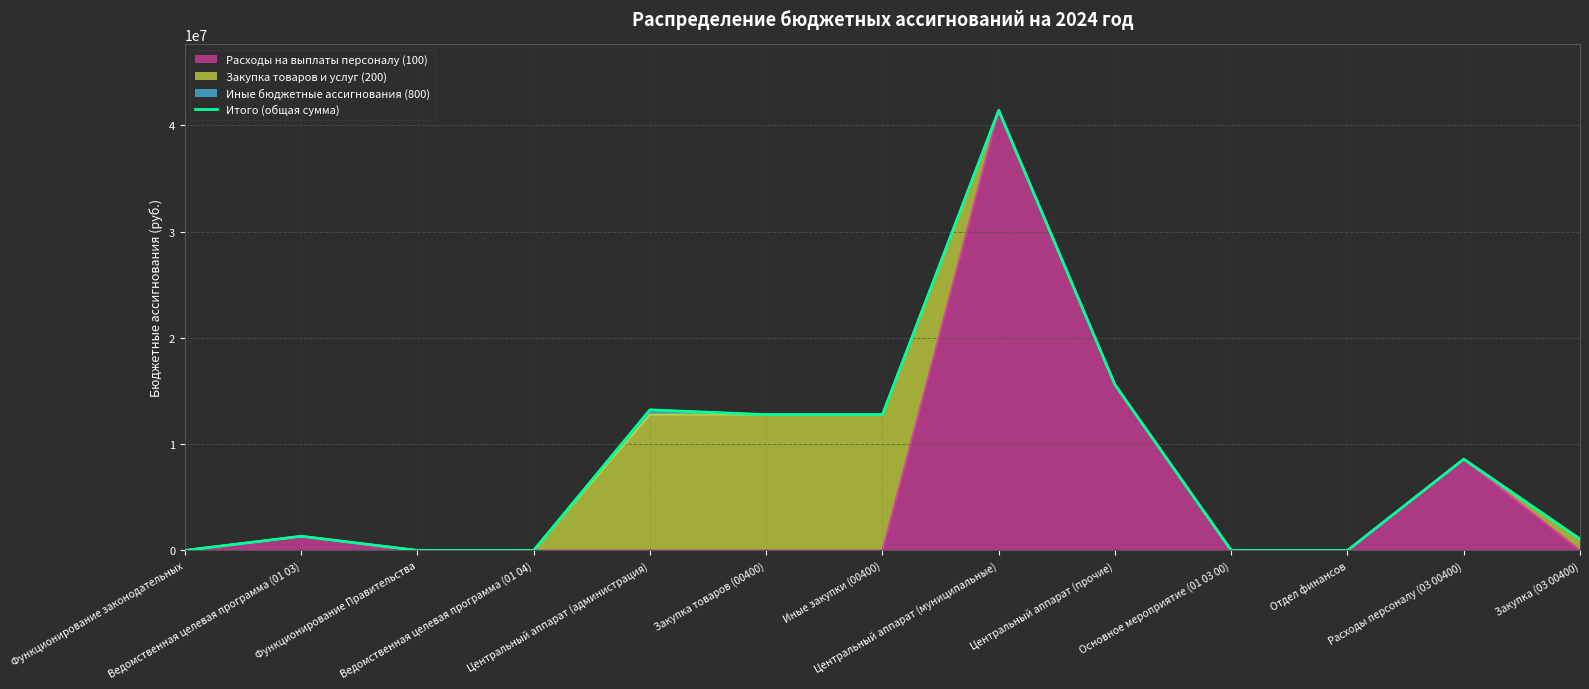

Does the chart display data point markers on the line(s)?

No